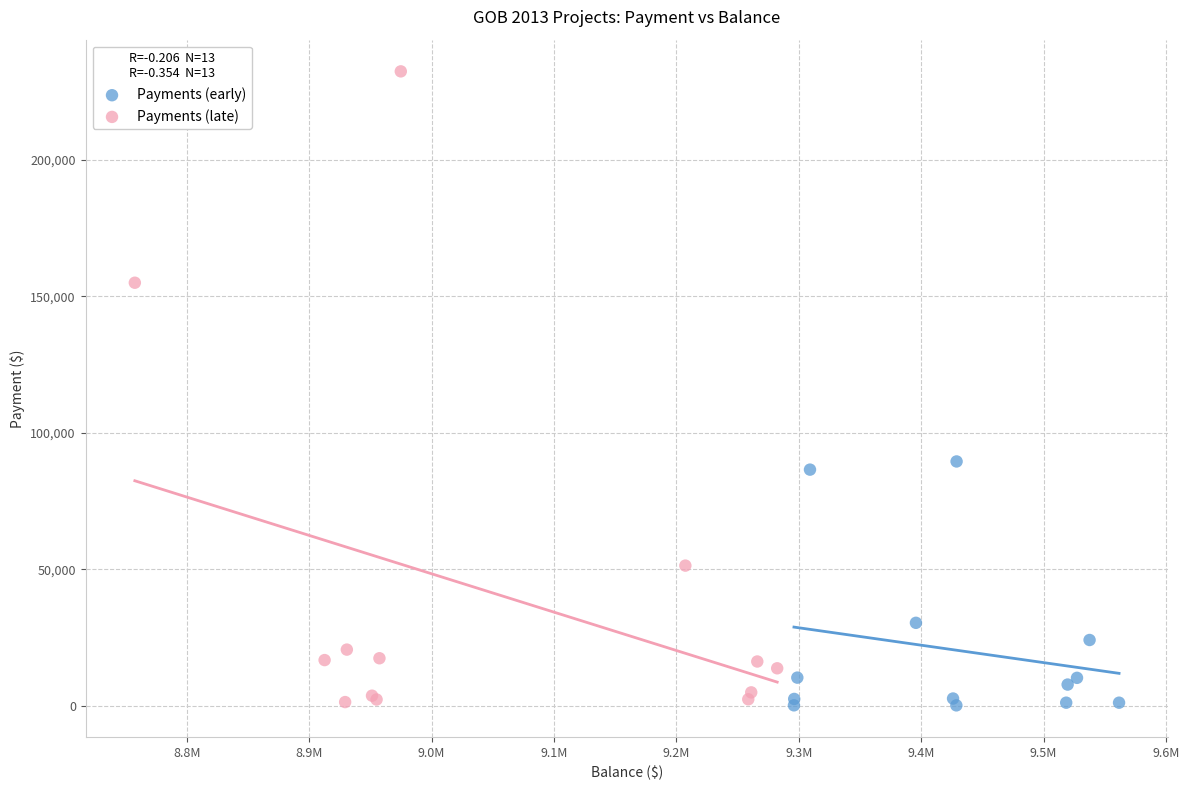

Which series reaches the maximum Y coordinate?

Payments (late)